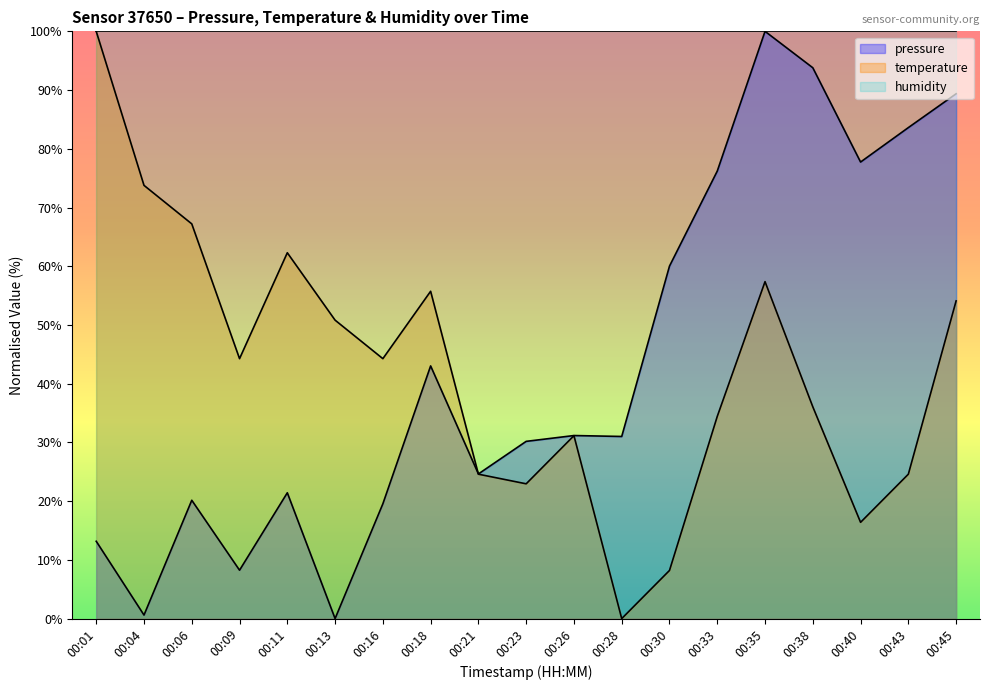

Reading right to left, what are all the values shown in this chart?

pressure: 89.4	83.6	77.7	93.8	100.0	76.2	60.0	31.0	31.2	30.2	24.6	43.0	19.5	0.0	21.4	8.2	20.1	0.6	13.2
temperature: 54.1	24.6	16.4	36.1	57.4	34.4	8.2	0.0	31.1	23.0	24.6	55.7	44.3	50.8	62.3	44.3	67.2	73.8	100.0